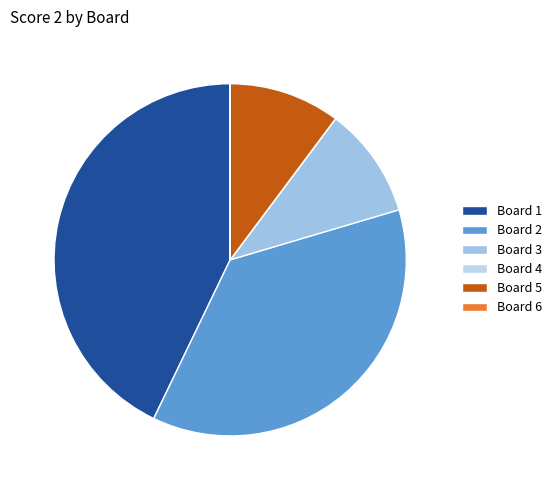

To the nearest percent, what is the combined percentage of Board 5 and Board 2?

47%